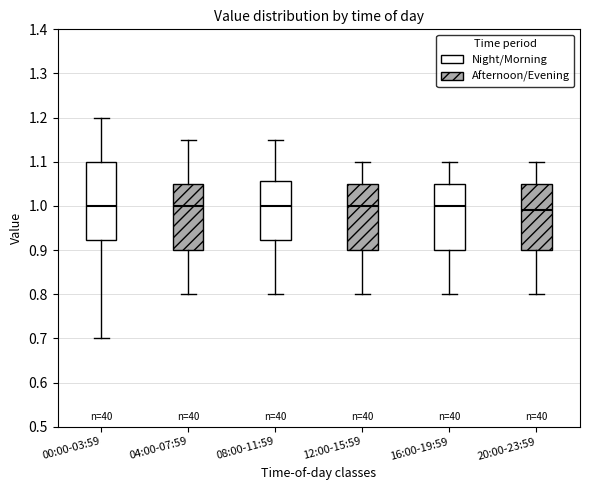

Reading left to right, read every box against the y-axis: the position of its median line, the range the box covers, and the ends of its whiskers. The values are not printed on the chart, so give them approximately, as read against the axis.

00:00-03:59: median 1.00, box 0.92 to 1.10, whiskers 0.70 to 1.20
04:00-07:59: median 1.00, box 0.90 to 1.05, whiskers 0.80 to 1.15
08:00-11:59: median 1.00, box 0.92 to 1.06, whiskers 0.80 to 1.15
12:00-15:59: median 1.00, box 0.90 to 1.05, whiskers 0.80 to 1.10
16:00-19:59: median 1.00, box 0.90 to 1.05, whiskers 0.80 to 1.10
20:00-23:59: median 0.99, box 0.90 to 1.05, whiskers 0.80 to 1.10